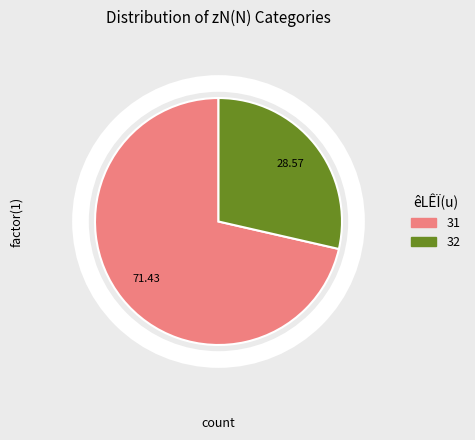

What is the ratio of the value at 32 to the value at 31?

0.4